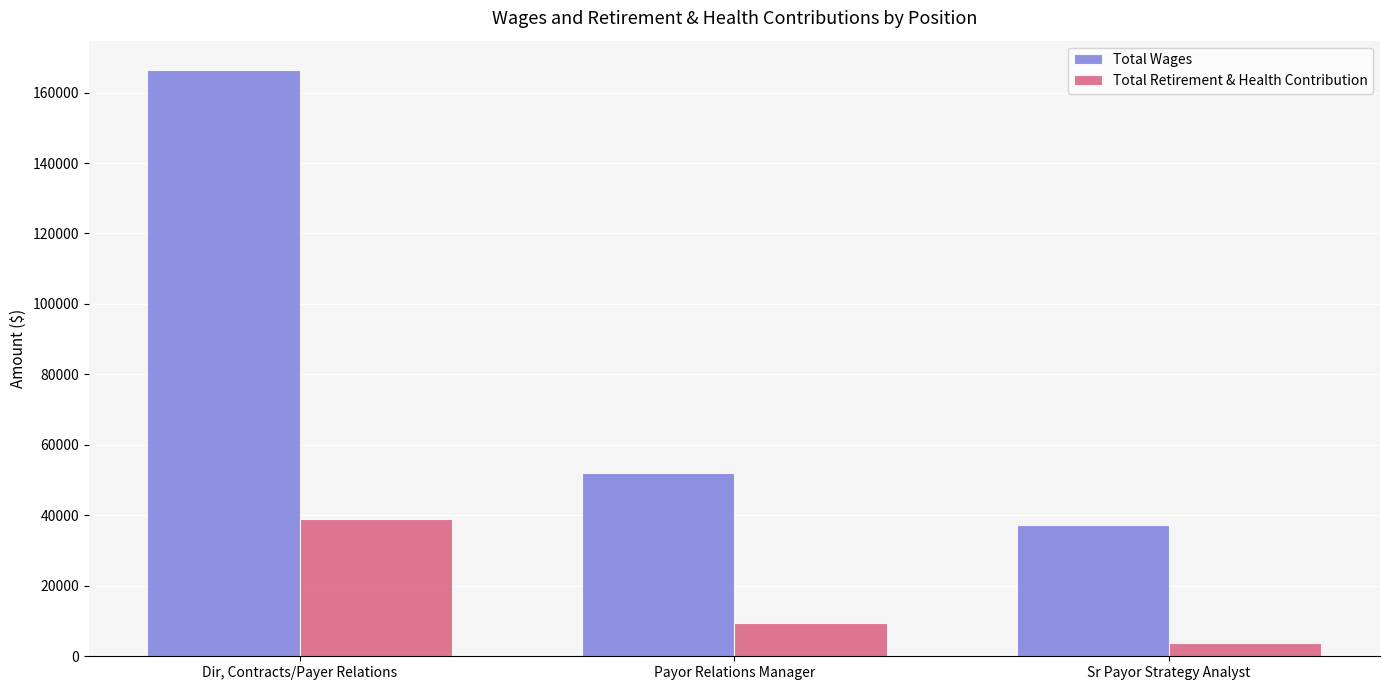

True or false: Total Retirement & Health Contribution has a value of 61494 at Dir, Contracts/Payer Relations.

False